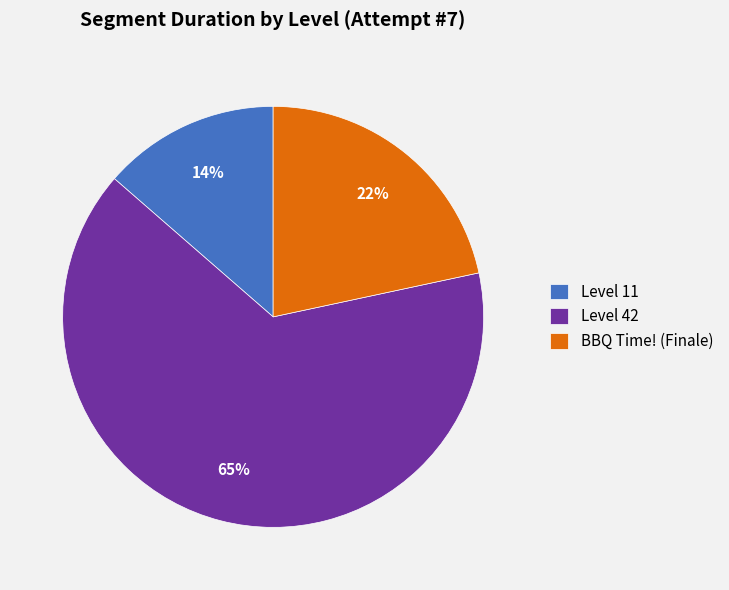

What is the smallest slice in the pie chart?

Level 11